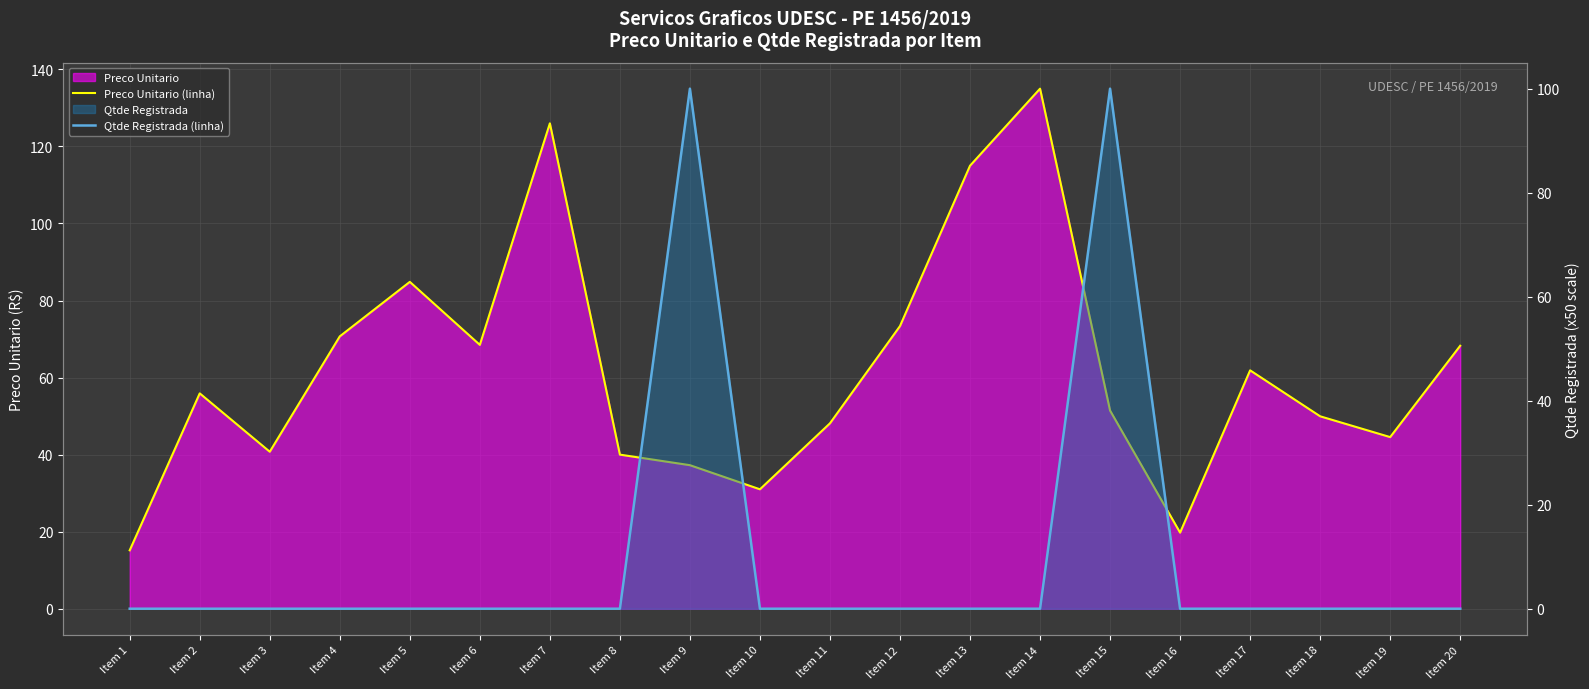

Reading left to right, transcribe all the data shown in this chart.

Preco Unitario (linha): Item 1=15.2	Item 2=55.9	Item 3=40.8	Item 4=70.7	Item 5=84.8	Item 6=68.5	Item 7=126.0	Item 8=40.0	Item 9=37.3	Item 10=31.0	Item 11=48.1	Item 12=73.4	Item 13=115.0	Item 14=135.0	Item 15=51.4	Item 16=19.8	Item 17=61.9	Item 18=50.0	Item 19=44.5	Item 20=68.3
Qtde Registrada (linha): Item 1=0.0	Item 2=0.0	Item 3=0.0	Item 4=0.0	Item 5=0.0	Item 6=0.0	Item 7=0.0	Item 8=0.0	Item 9=100.0	Item 10=0.0	Item 11=0.0	Item 12=0.0	Item 13=0.0	Item 14=0.0	Item 15=100.0	Item 16=0.0	Item 17=0.0	Item 18=0.0	Item 19=0.0	Item 20=0.0